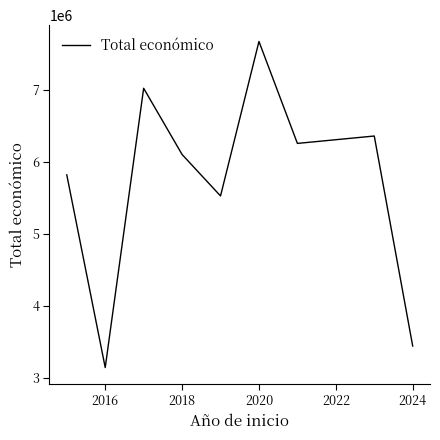

What is the maximum value shown in the chart?

7670600.0